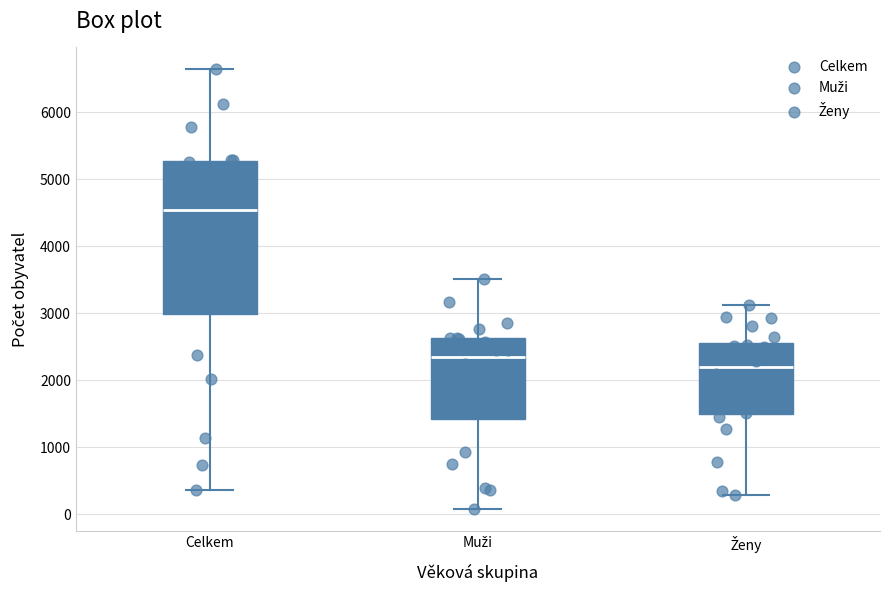

Where does the median line of the box for Ženy sit on the y-axis? The values are not printed on the chart, so give them approximately, as read against the axis.

2200